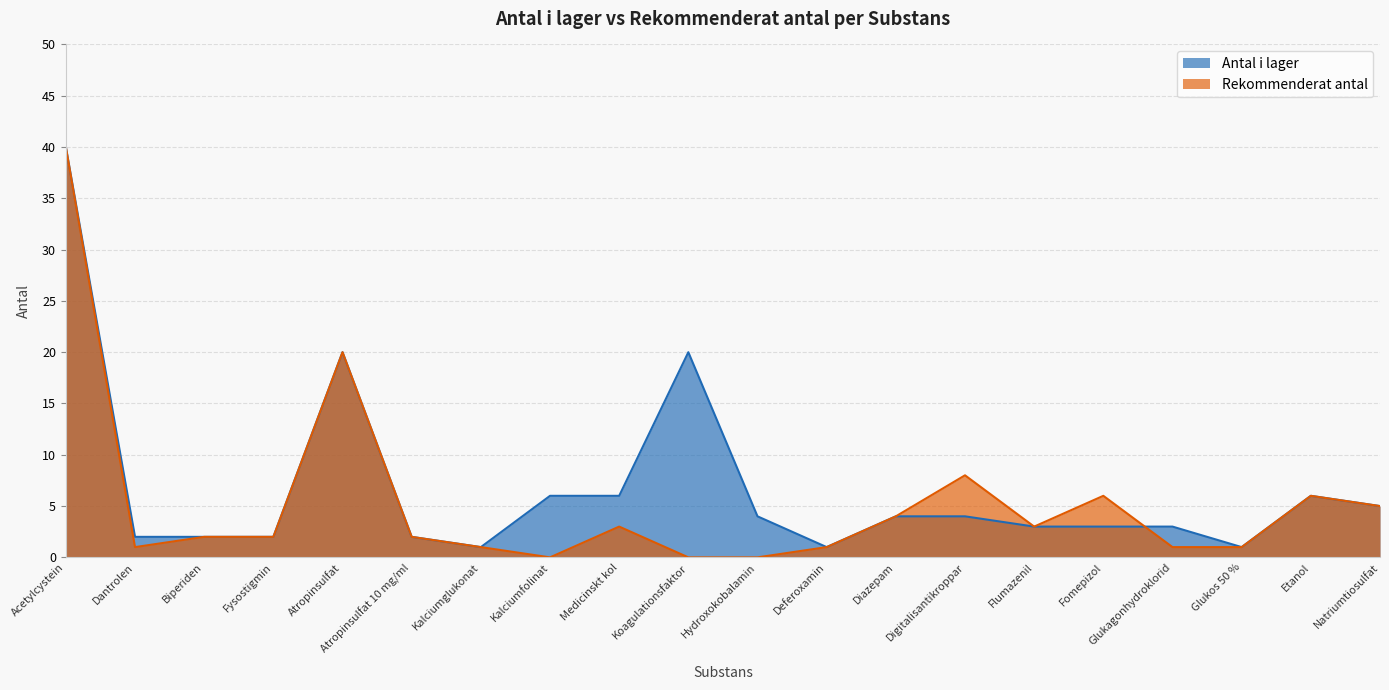

What is the value of the Antal i lager point at the 2nd from the left?

2